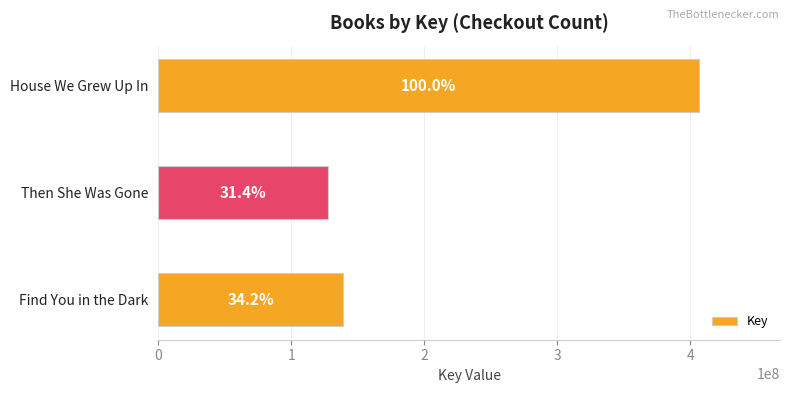

Are the bars horizontal?

Yes